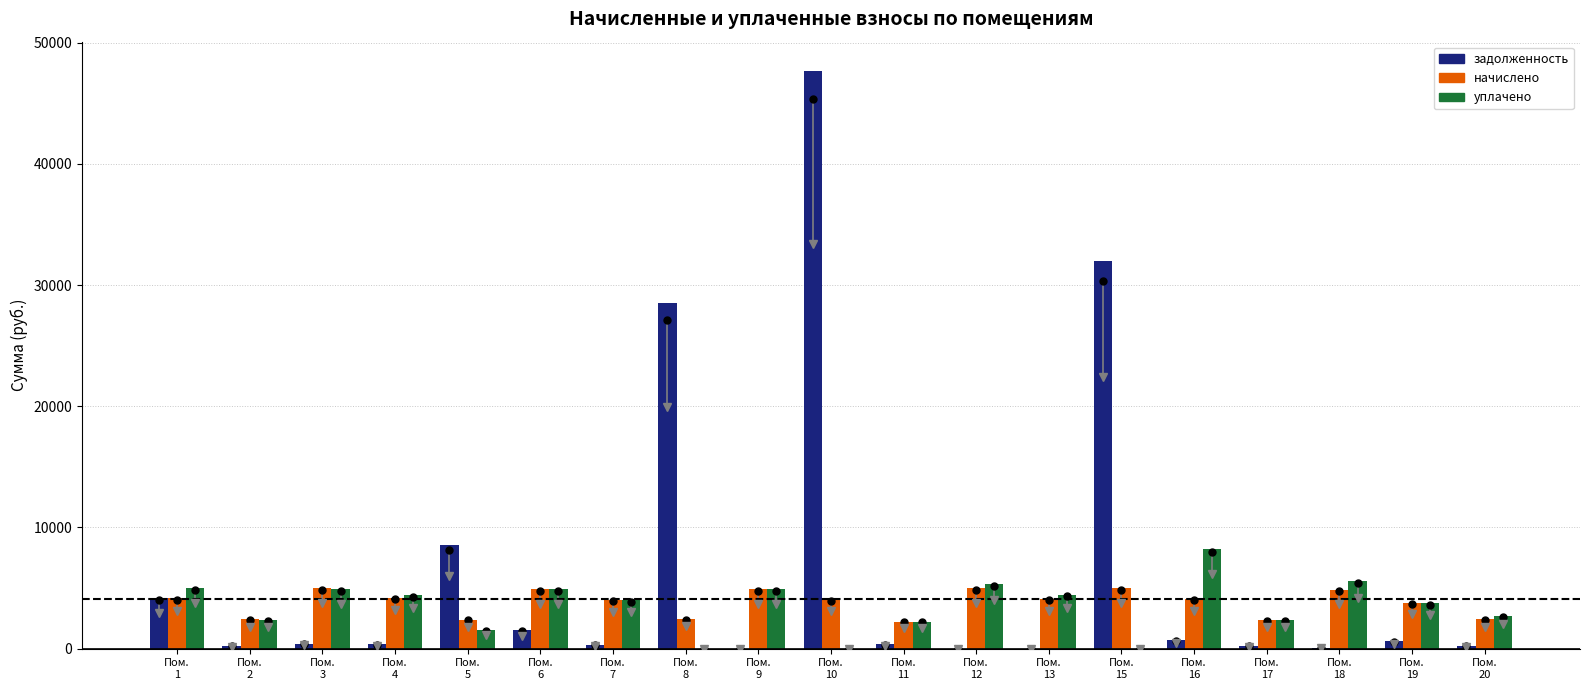

The value of уплачено at Пом.
19 is 3750.6. True or false?

True